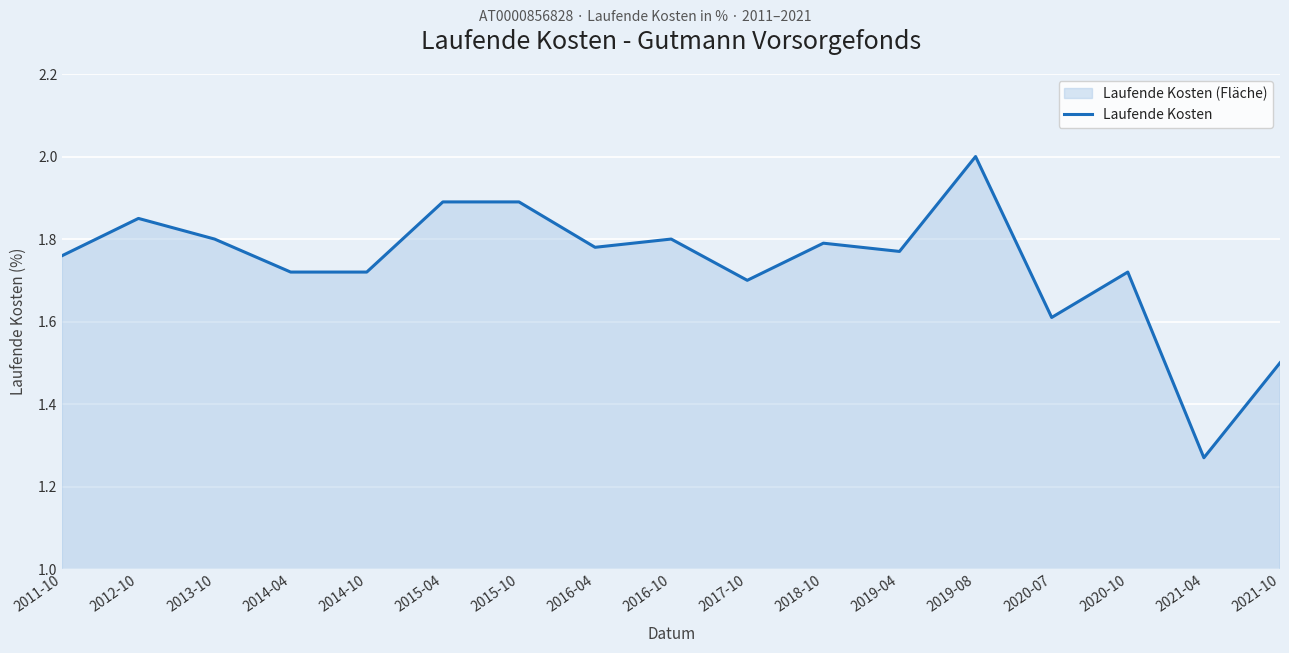

What is the label of the 3rd point from the left?

2013-10